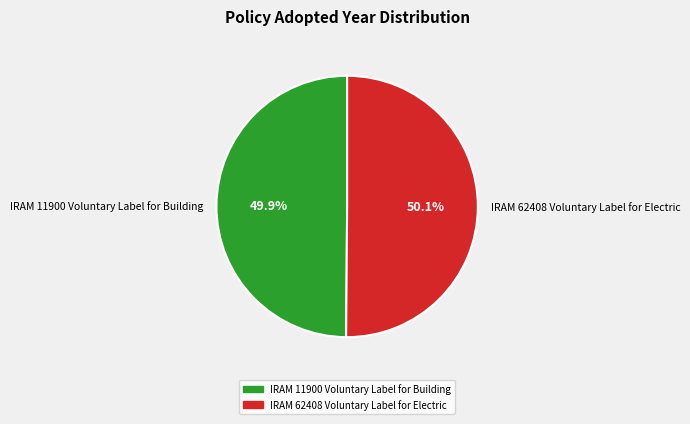

What portion of the pie excludes IRAM 11900 Voluntary Label for Building?

50.1%